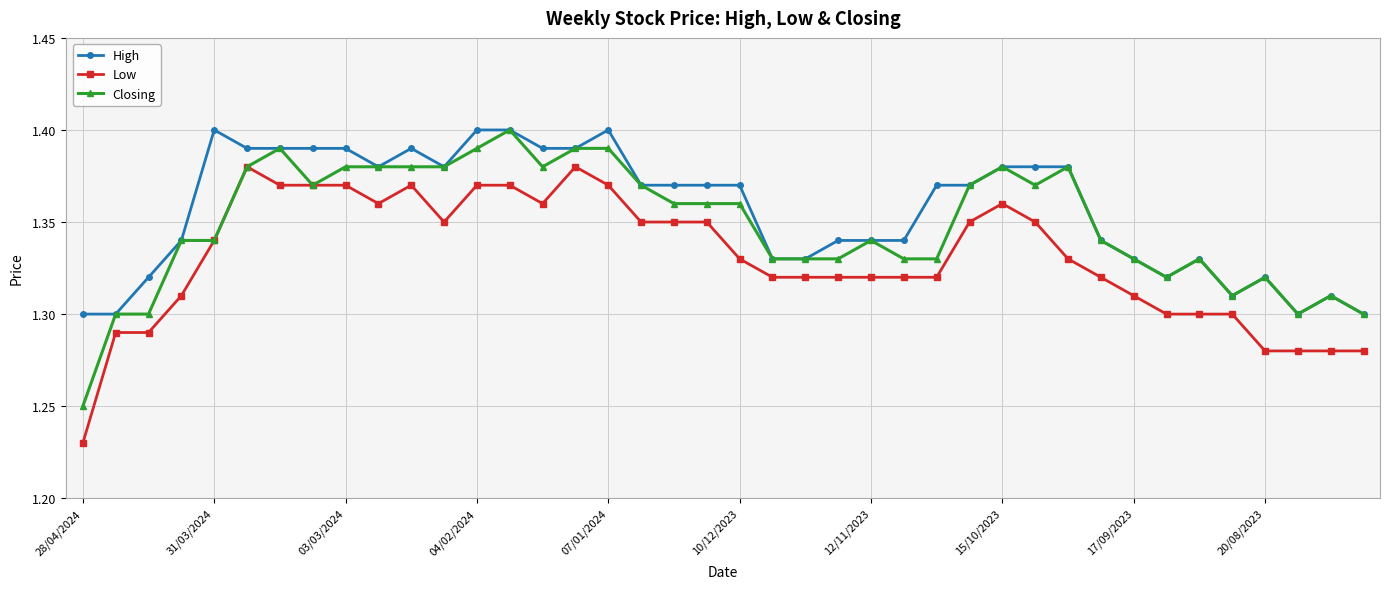

Rank the series by their average value, from lowest to highest.

Low, Closing, High